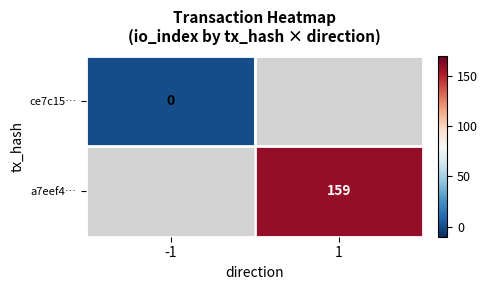

True or false: a7eef4… has a value of 159 at 1.

True